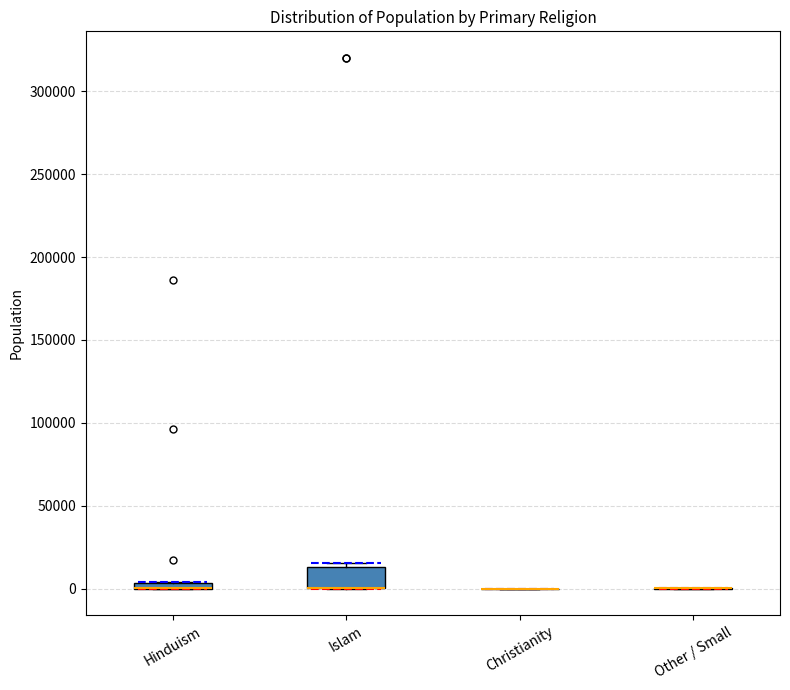

Where is the lower edge of the box for Islam on the y-axis? The values are not printed on the chart, so give them approximately, as read against the axis.

0